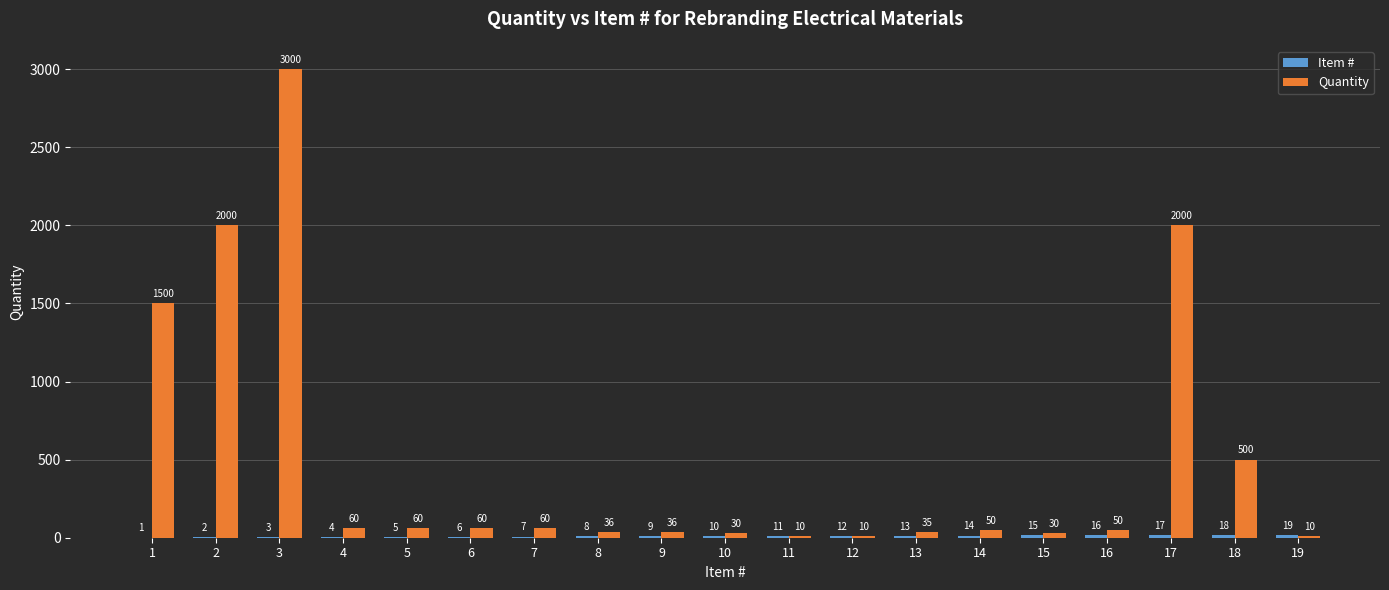

Between 13 and 16, which series saw the biggest shift?

Quantity